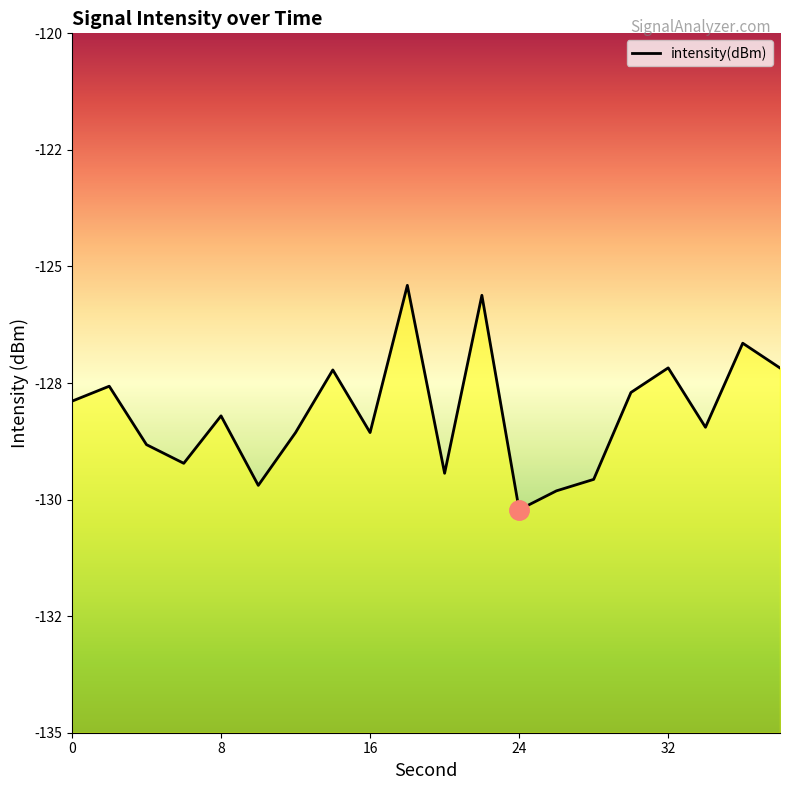

What is the change in value from 6 to 34?

+0.8